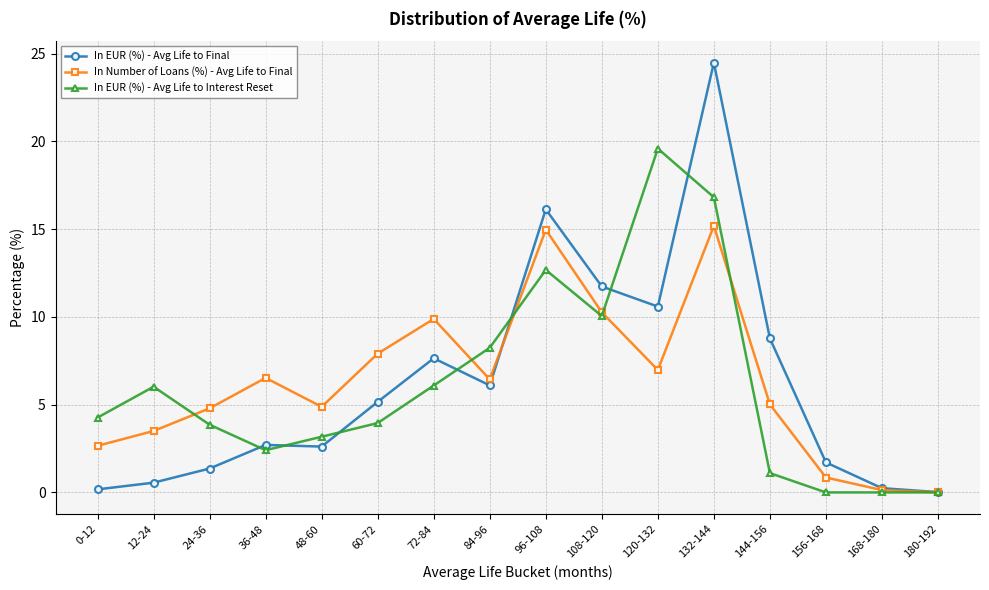

What are all the series names shown in the legend?

In EUR (%) - Avg Life to Final, In Number of Loans (%) - Avg Life to Final, In EUR (%) - Avg Life to Interest Reset